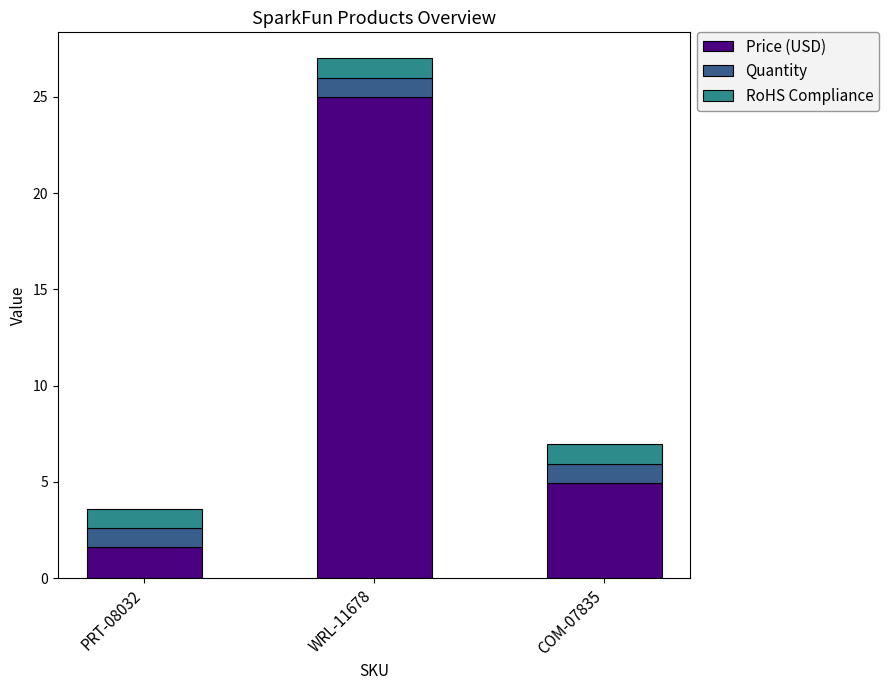

At which label does Price (USD) first exceed 4?

WRL-11678